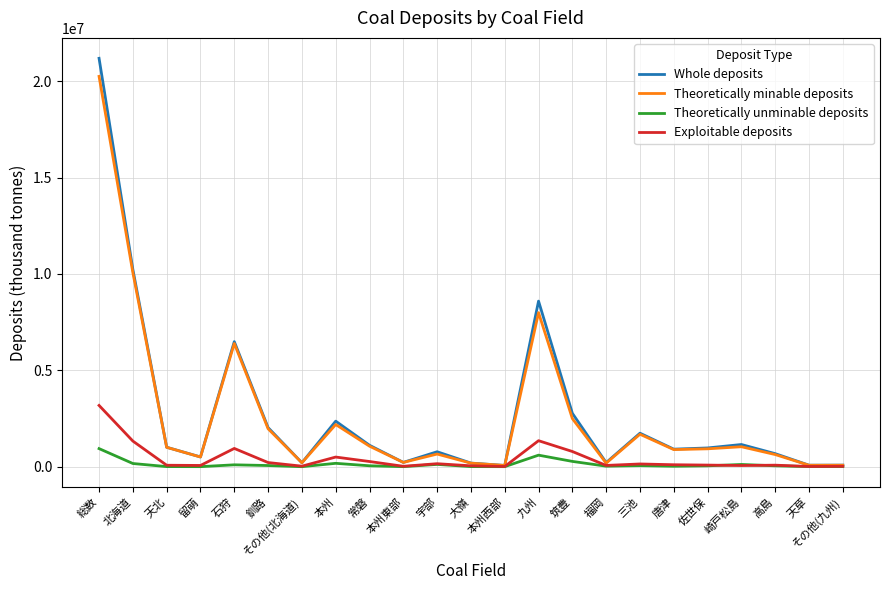

Between 本州 and 本州西部, which series saw the biggest shift?

Whole deposits